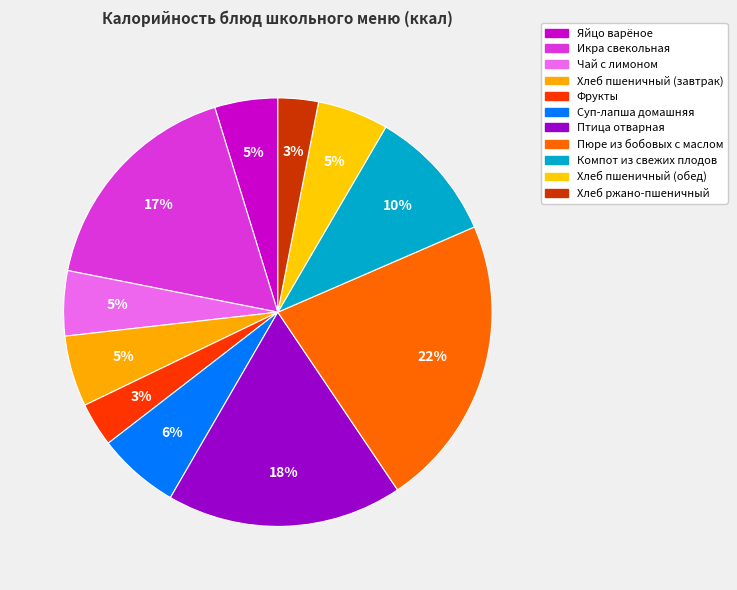

Is Яйцо варёное the majority of the pie?

No